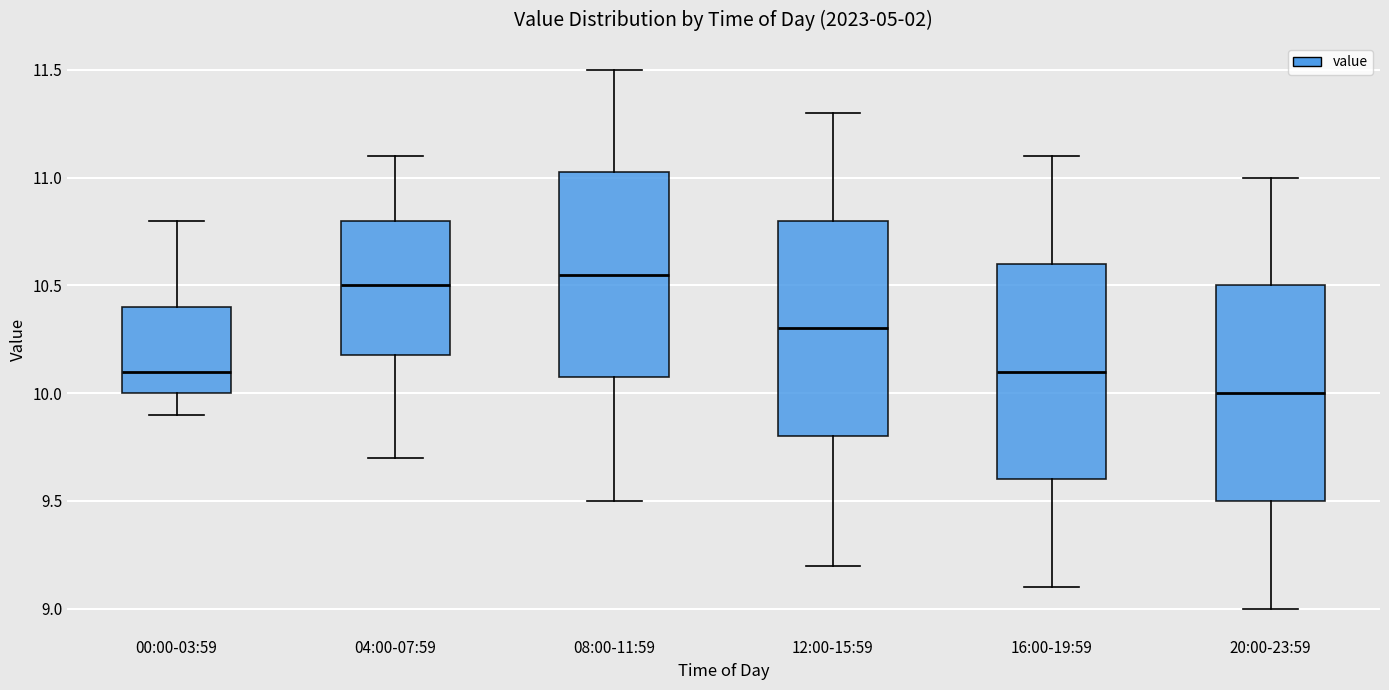

Where does the lower whisker of the box for 12:00-15:59 end on the y-axis? The values are not printed on the chart, so give them approximately, as read against the axis.

9.20